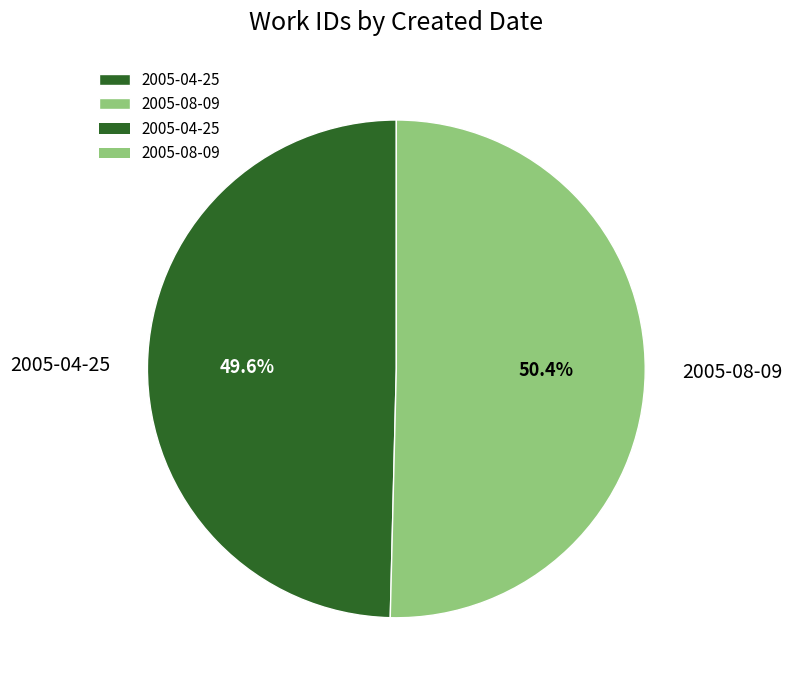

To the nearest percent, what is the combined percentage of 2005-04-25 and 2005-08-09?

100%